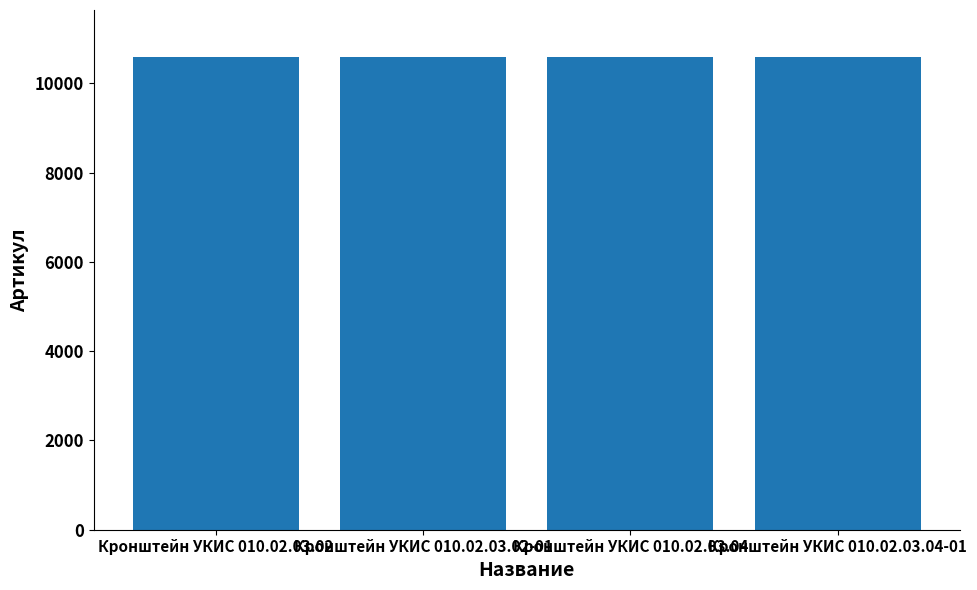

What is the ratio of the value at Кронштейн УКИС 010.02.03.04 to the value at Кронштейн УКИС 010.02.03.02?

1.0